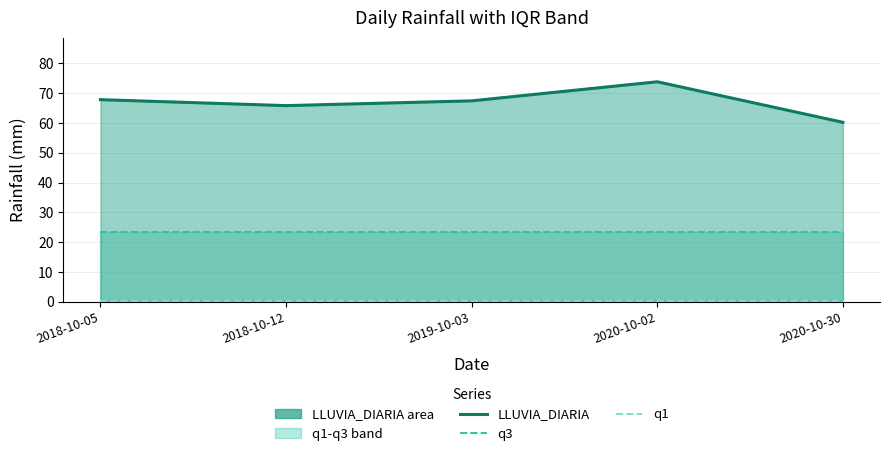

True or false: LLUVIA_DIARIA and q1 cross at least once.

False